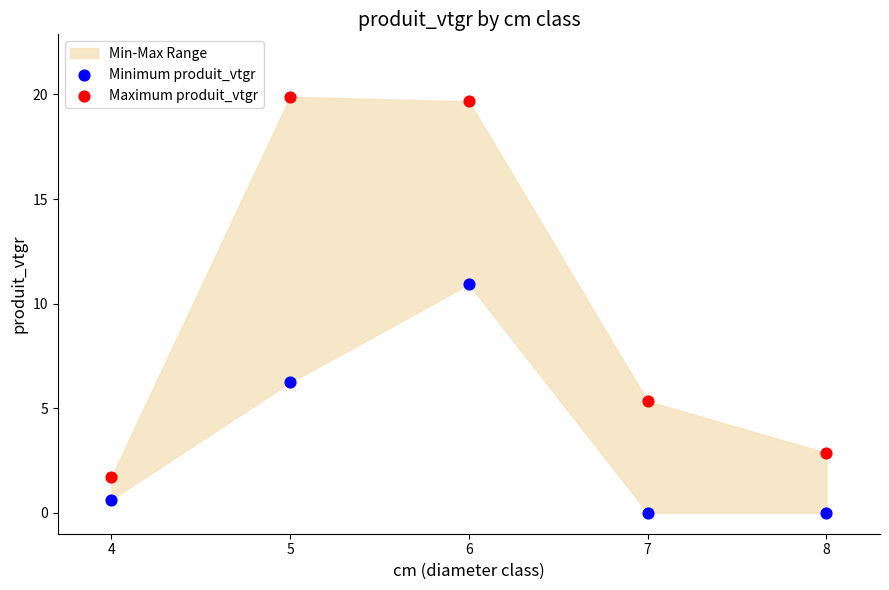

Across all data points, what is the average Y value?

6.7